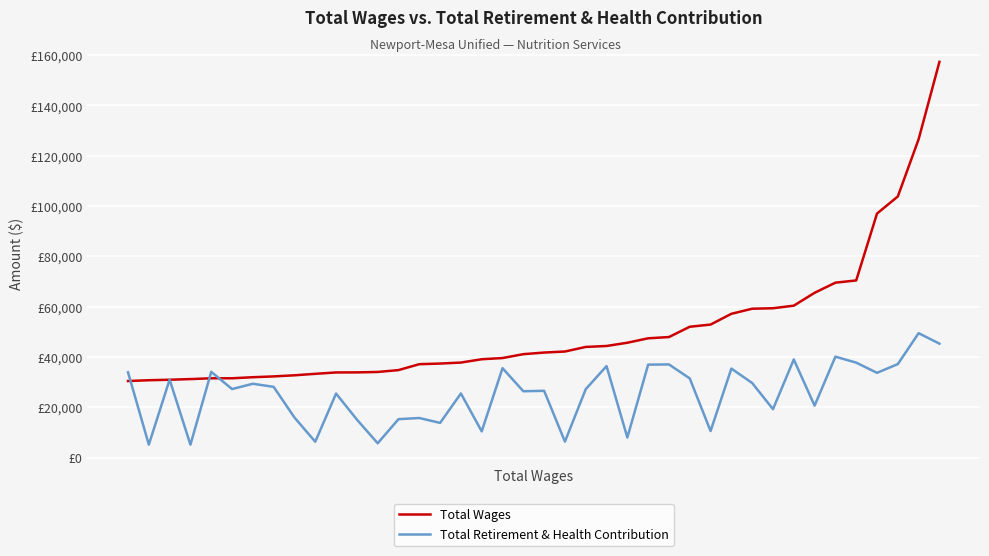

Which series has the largest total across all categories?

Total Wages